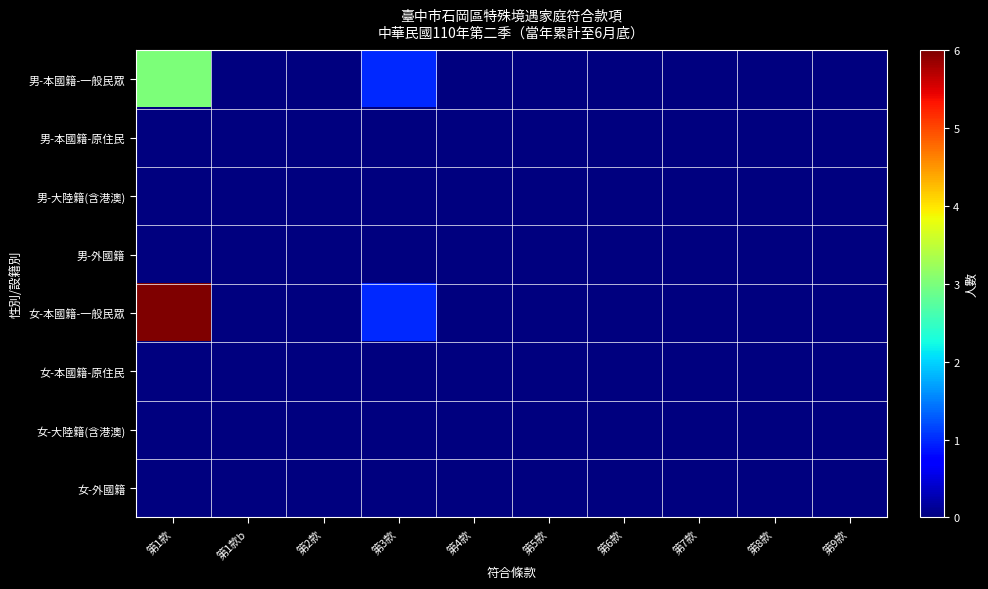

At 第8款, list the series in order from largest to smallest.

男-本國籍-一般民眾, 男-本國籍-原住民, 男-大陸籍(含港澳), 男-外國籍, 女-本國籍-一般民眾, 女-本國籍-原住民, 女-大陸籍(含港澳), 女-外國籍